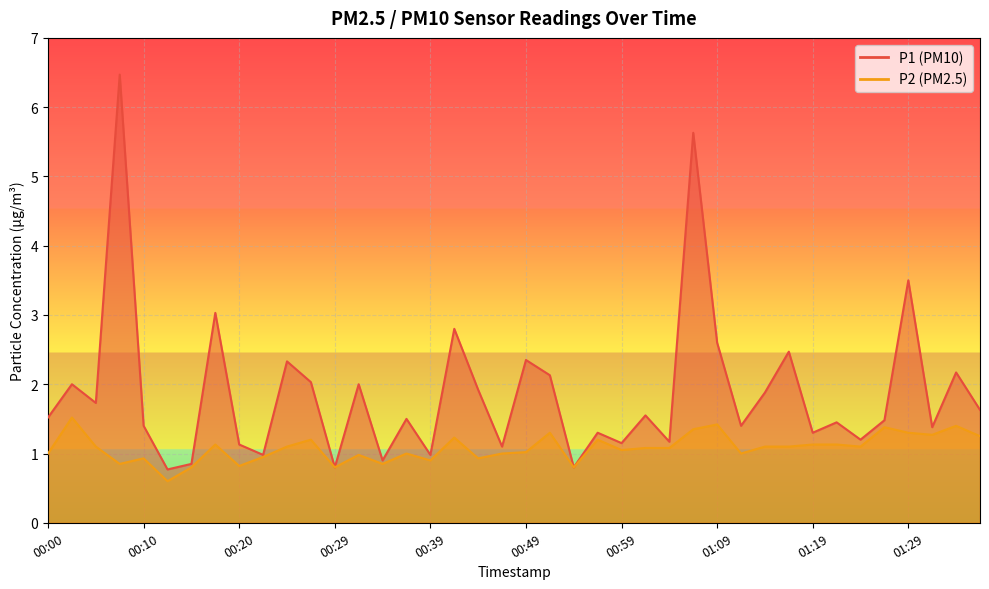

What is the sum of all P1 values?

74.8